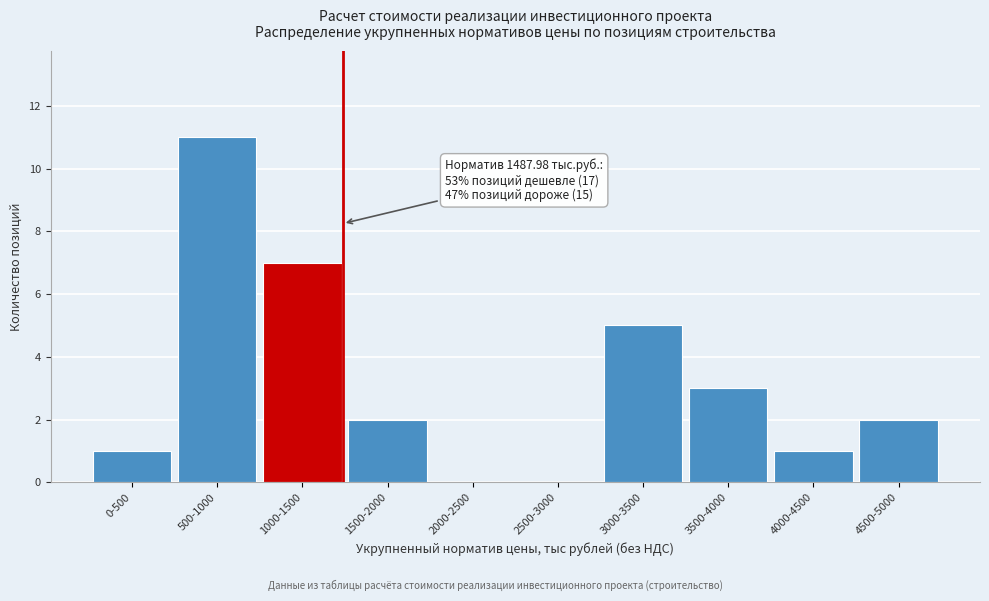

Reading left to right, list all the values displayed in this chart.

0-500=1	500-1000=11	1000-1500=7	1500-2000=2	2000-2500=0	2500-3000=0	3000-3500=5	3500-4000=3	4000-4500=1	4500-5000=2